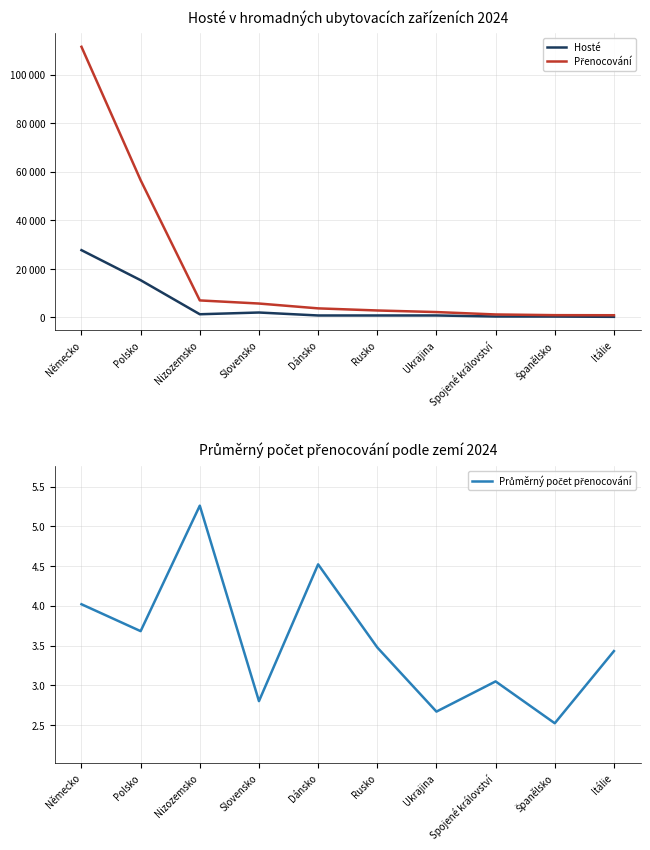

How many values in the Hosté series are below 839?

5